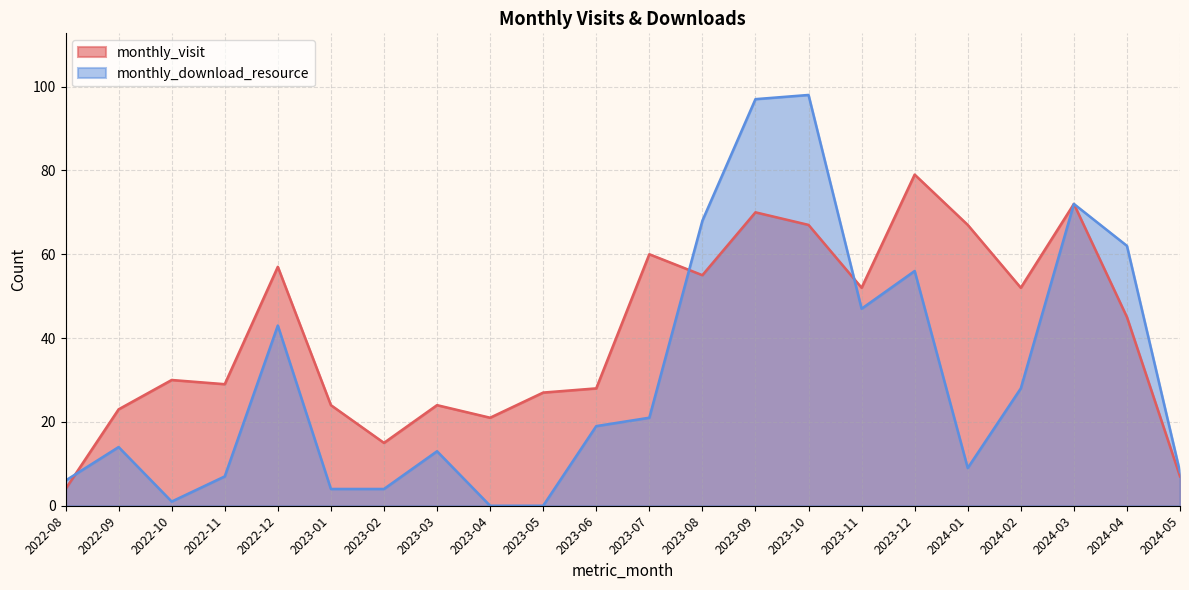

At which category is the sum across all series the highest?

2023-09